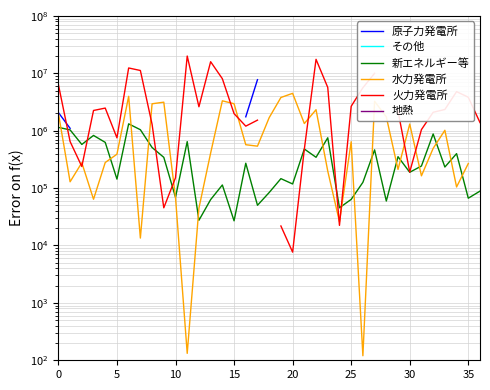

What is the maximum value shown in the chart?

19983860.0